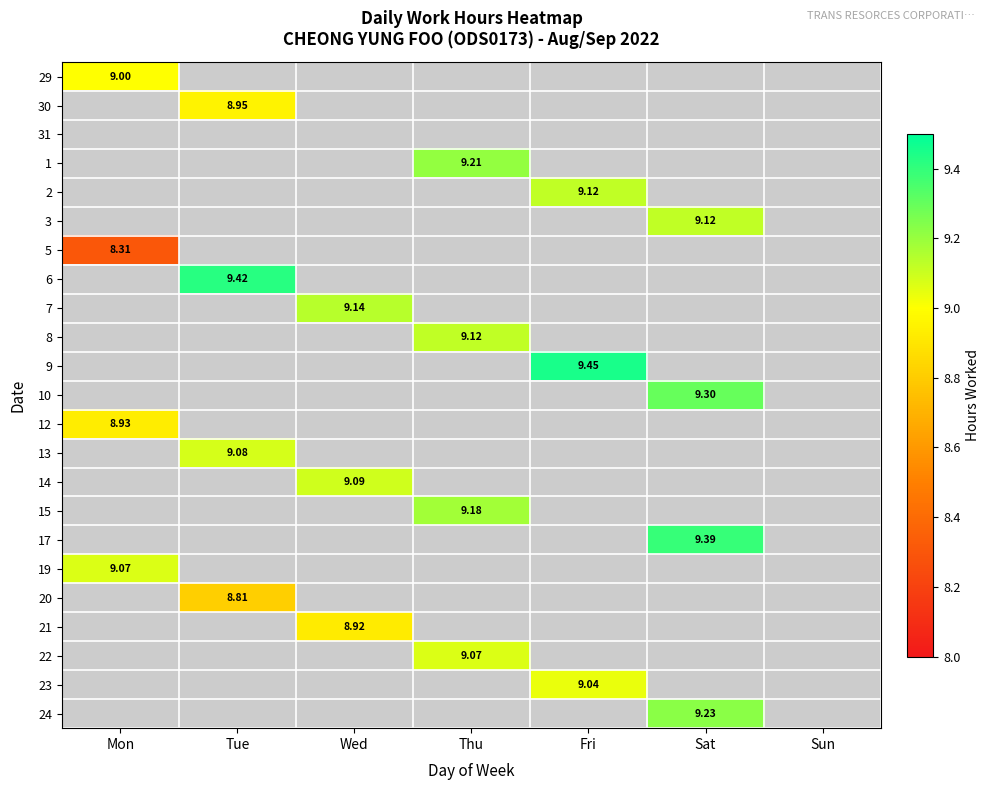

Where does the 1 series first go above 9?

Thu